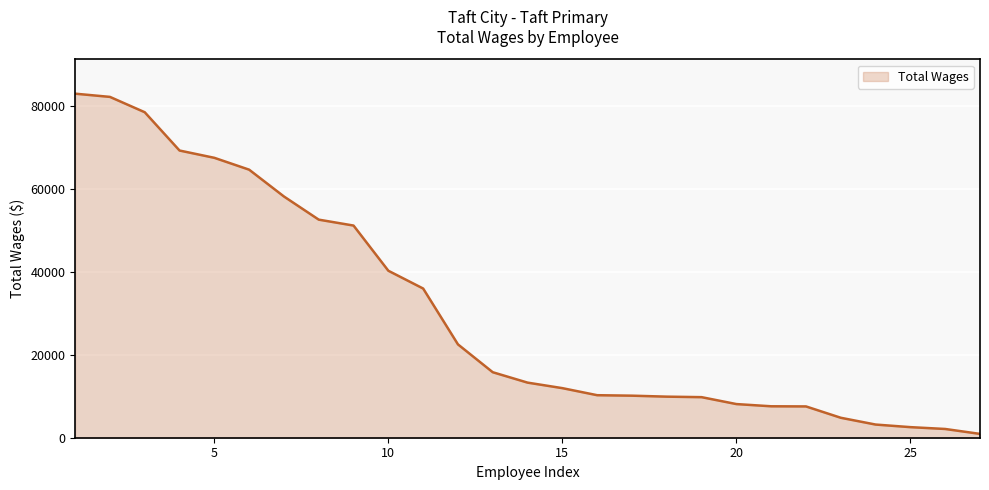

What is the difference between the maximum and minimum values?

82140